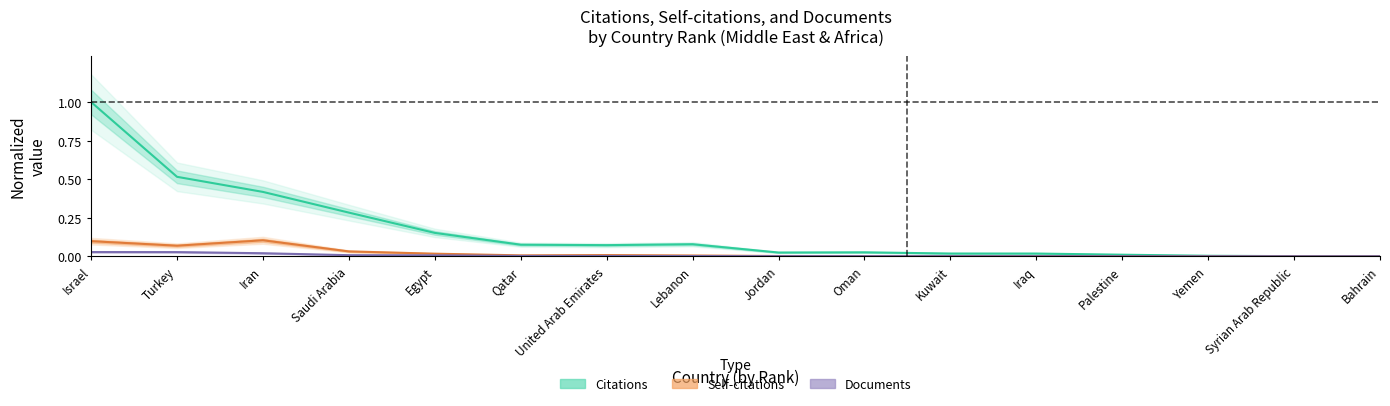

At which category is the sum across all series the highest?

Israel